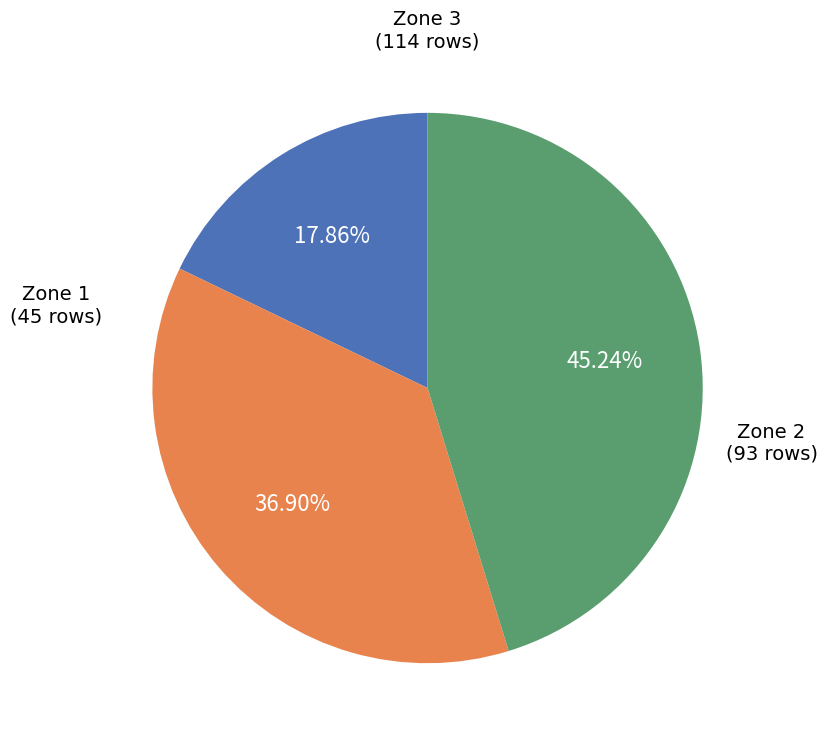

Is there a majority slice in this chart?

No